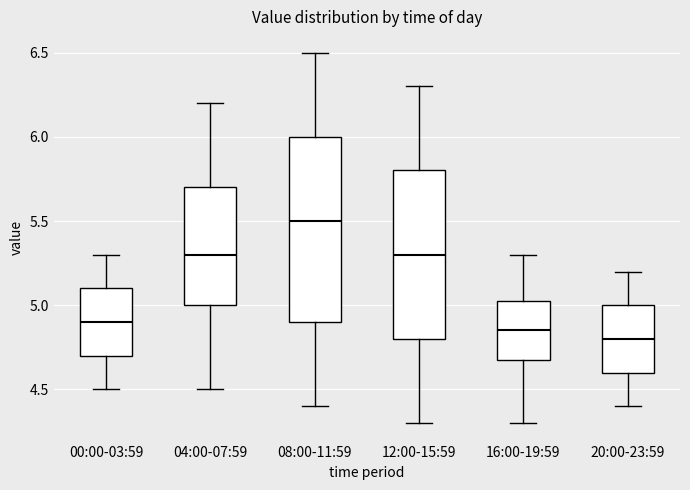

Where does the lower whisker of the box for 20:00-23:59 end on the y-axis? The values are not printed on the chart, so give them approximately, as read against the axis.

4.40